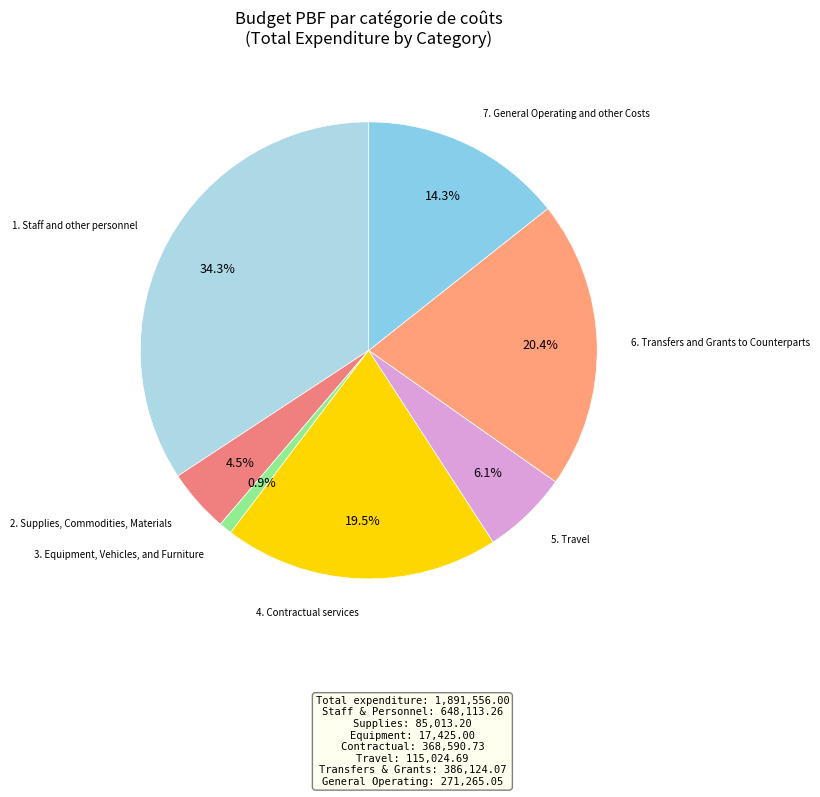

Count the number of slices in the pie.

7